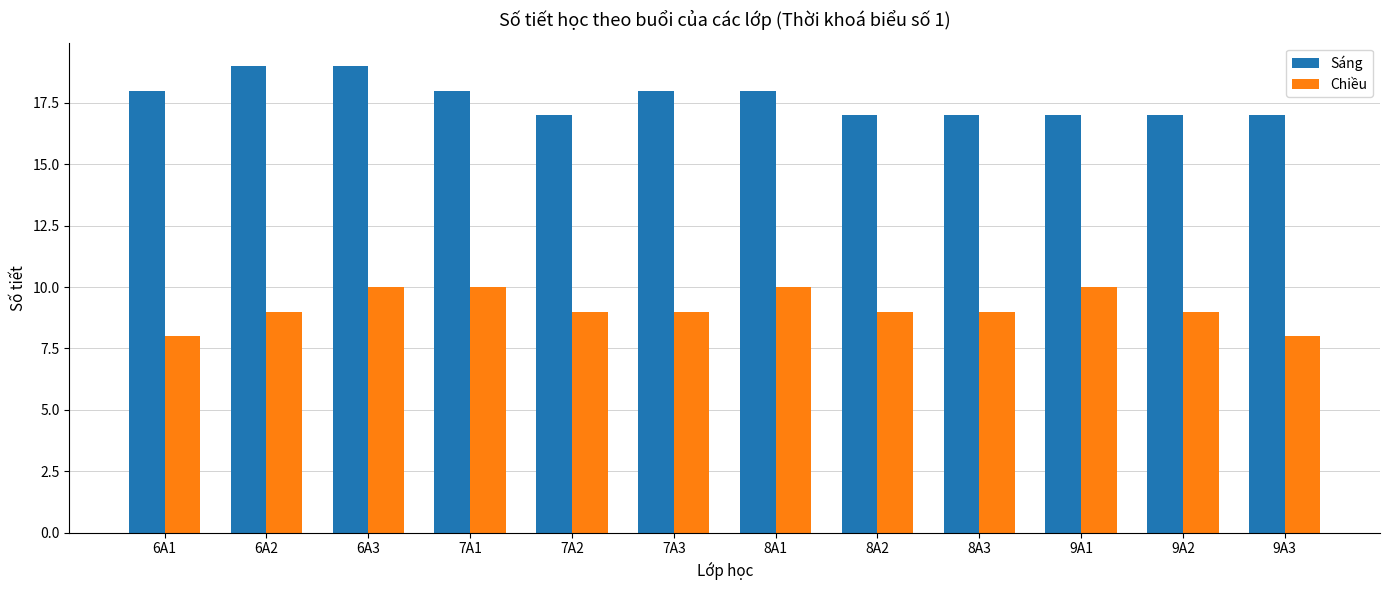

At 6A3, list the series in order from largest to smallest.

Sáng, Chiều